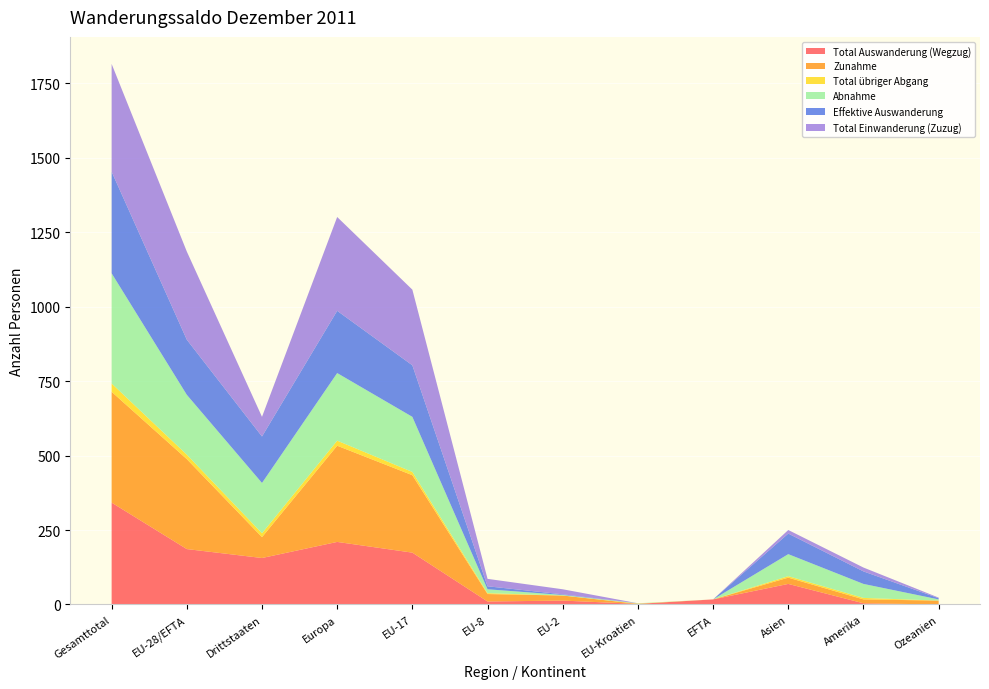

Reading right to left, list all the values displayed in this chart.

Total Auswanderung (Wegzug): Ozeanien=0	Amerika=4	Asien=69	EFTA=17	EU-Kroatien=2	EU-2=13	EU-8=10	EU-17=174	Europa=210	Drittstaaten=156	EU-28/EFTA=186	Gesamttotal=342
Zunahme: Ozeanien=13	Amerika=13	Asien=21	EFTA=0	EU-Kroatien=0	EU-2=17	EU-8=25	EU-17=260	Europa=323	Drittstaaten=70	EU-28/EFTA=302	Gesamttotal=372
Total übriger Abgang: Ozeanien=0	Amerika=5	Asien=5	EFTA=0	EU-Kroatien=1	EU-2=0	EU-8=3	EU-17=11	Europa=17	Drittstaaten=13	EU-28/EFTA=15	Gesamttotal=28
Abnahme: Ozeanien=4	Amerika=47	Asien=74	EFTA=0	EU-Kroatien=1	EU-2=2	EU-8=13	EU-17=185	Europa=227	Drittstaaten=169	EU-28/EFTA=201	Gesamttotal=370
Effektive Auswanderung: Ozeanien=4	Amerika=42	Asien=69	EFTA=0	EU-Kroatien=0	EU-2=2	EU-8=10	EU-17=173	Europa=209	Drittstaaten=156	EU-28/EFTA=185	Gesamttotal=341
Total Einwanderung (Zuzug): Ozeanien=2	Amerika=13	Asien=12	EFTA=0	EU-Kroatien=0	EU-2=17	EU-8=25	EU-17=254	Europa=315	Drittstaaten=66	EU-28/EFTA=296	Gesamttotal=362